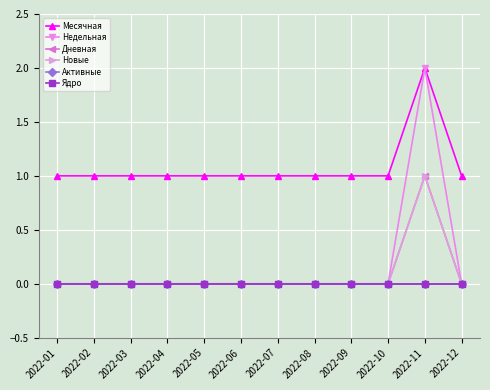

Does the chart have visible grid lines?

Yes